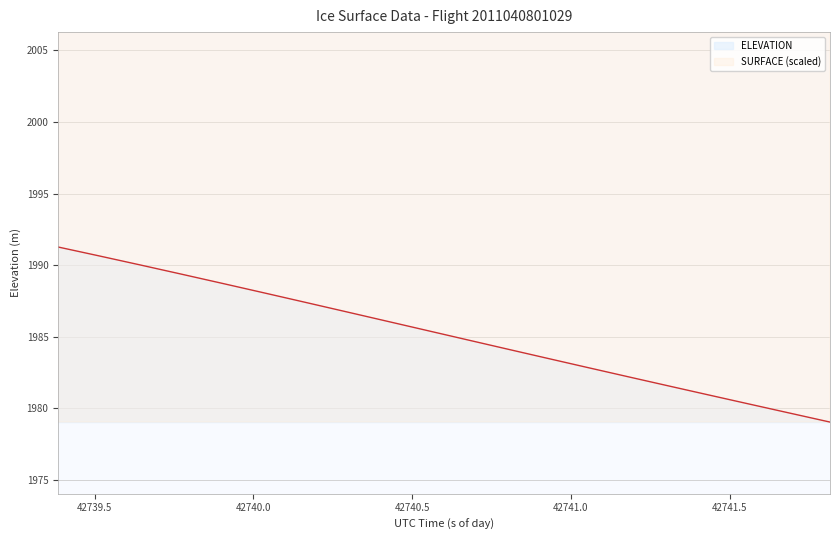

What is the value of the SURFACE point at the 17th from the left?

2451.7